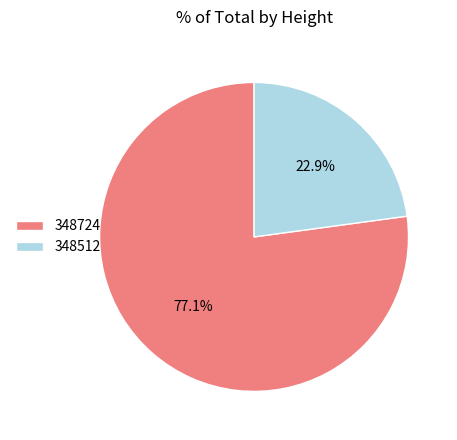

What percentage is the 348724 slice, to the nearest percent?

77%